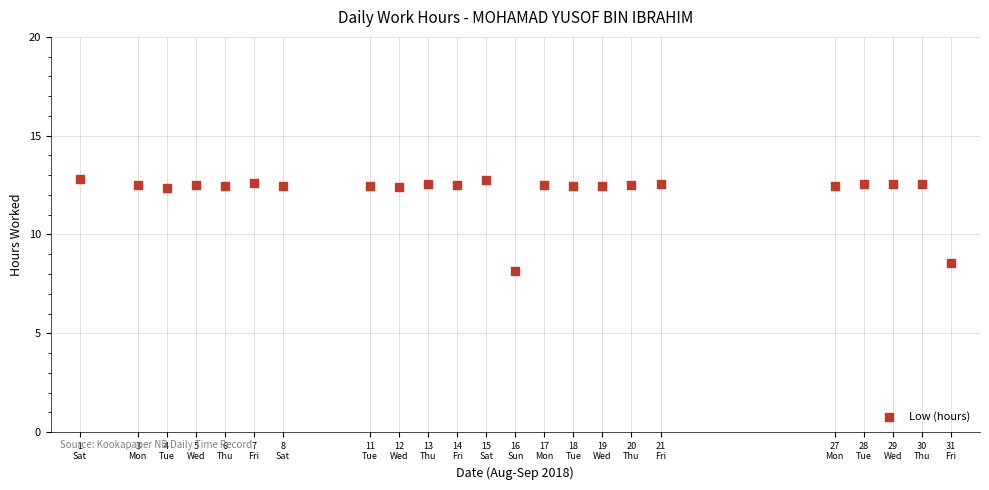

What is the range of X values (max minus min)?

30.0